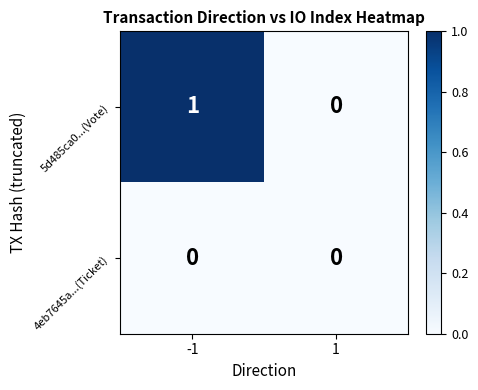

Reading left to right, list all the values displayed in this chart.

5d485ca0...(Vote): 1	0
4eb7645a...(Ticket): 0	0